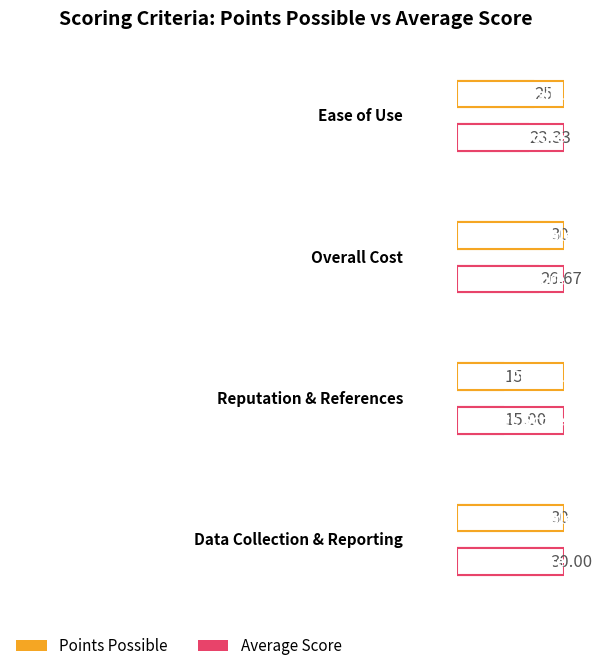

What is the maximum value shown in the chart?

30.0